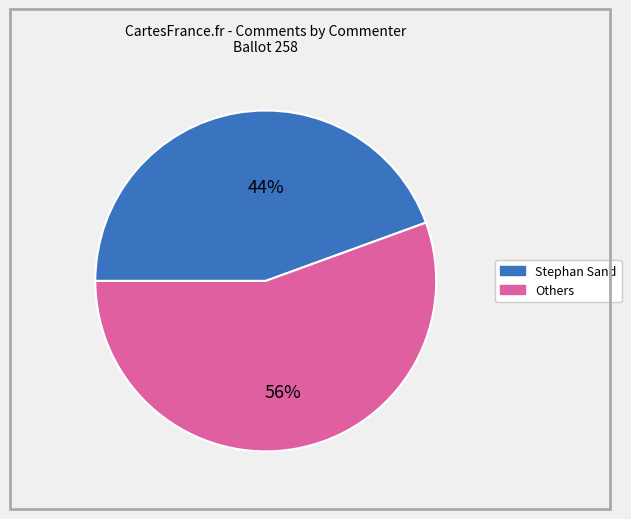

What is the largest slice in the pie chart?

Others